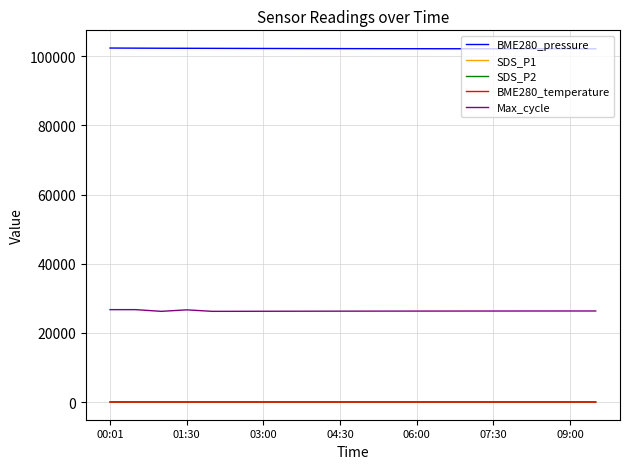

What is the sum of all SDS_P1 values?

504.6